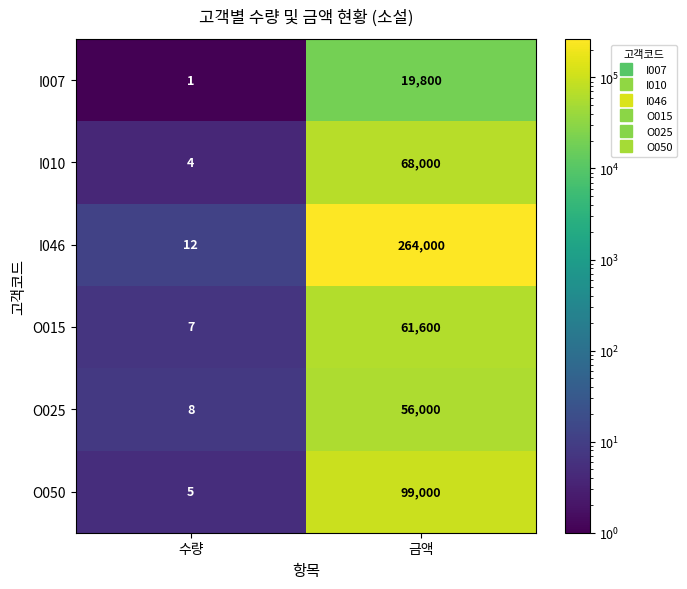

Rank the series at 금액 from lowest to highest value.

I007, O025, O015, I010, O050, I046